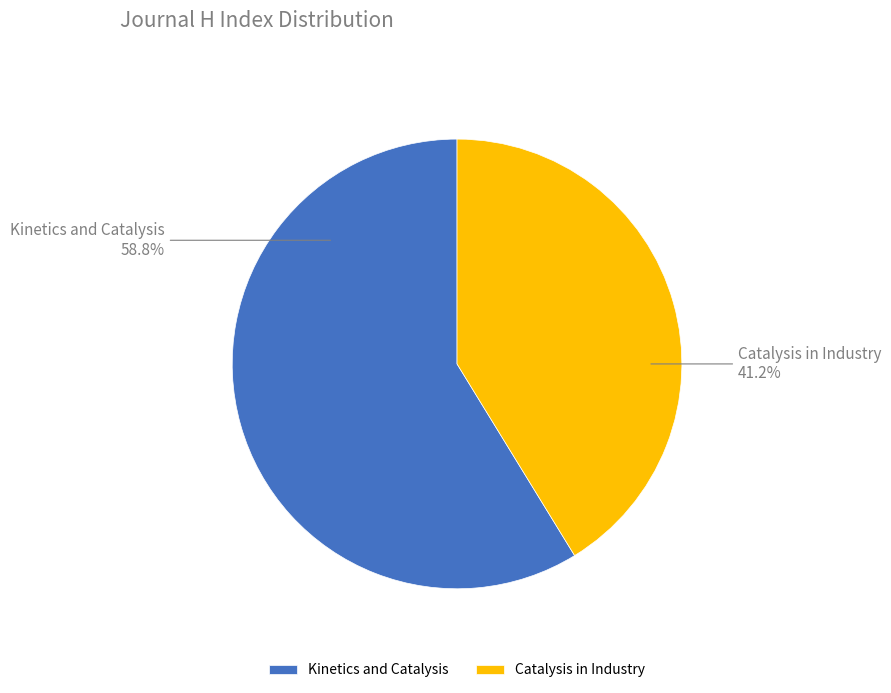

Is it true that Kinetics and Catalysis is 66% of the pie?

False